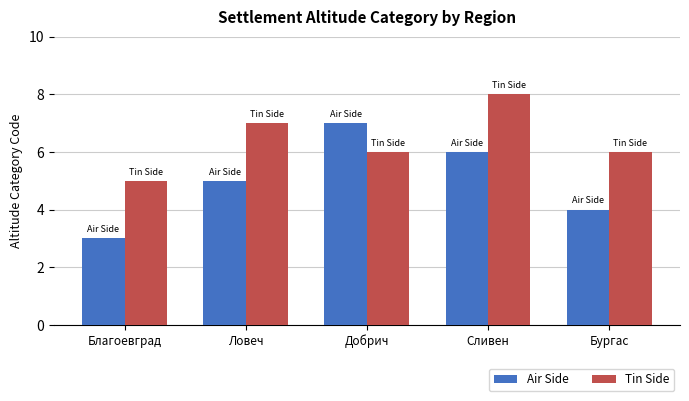

List the series in order of their peak value, lowest first.

Air Side, Tin Side